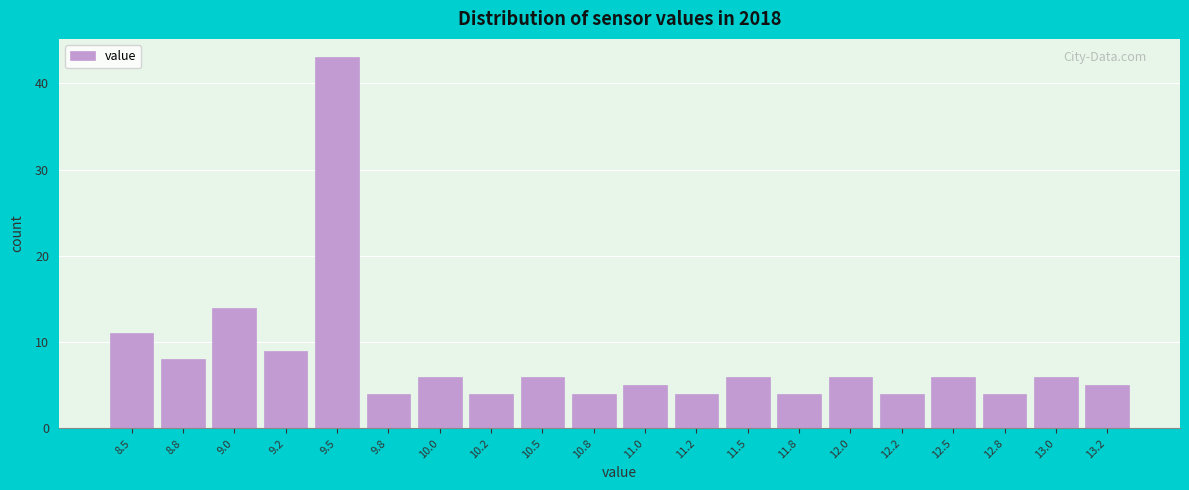

Reading left to right, transcribe all the data shown in this chart.

11	8	14	9	43	4	6	4	6	4	5	4	6	4	6	4	6	4	6	5